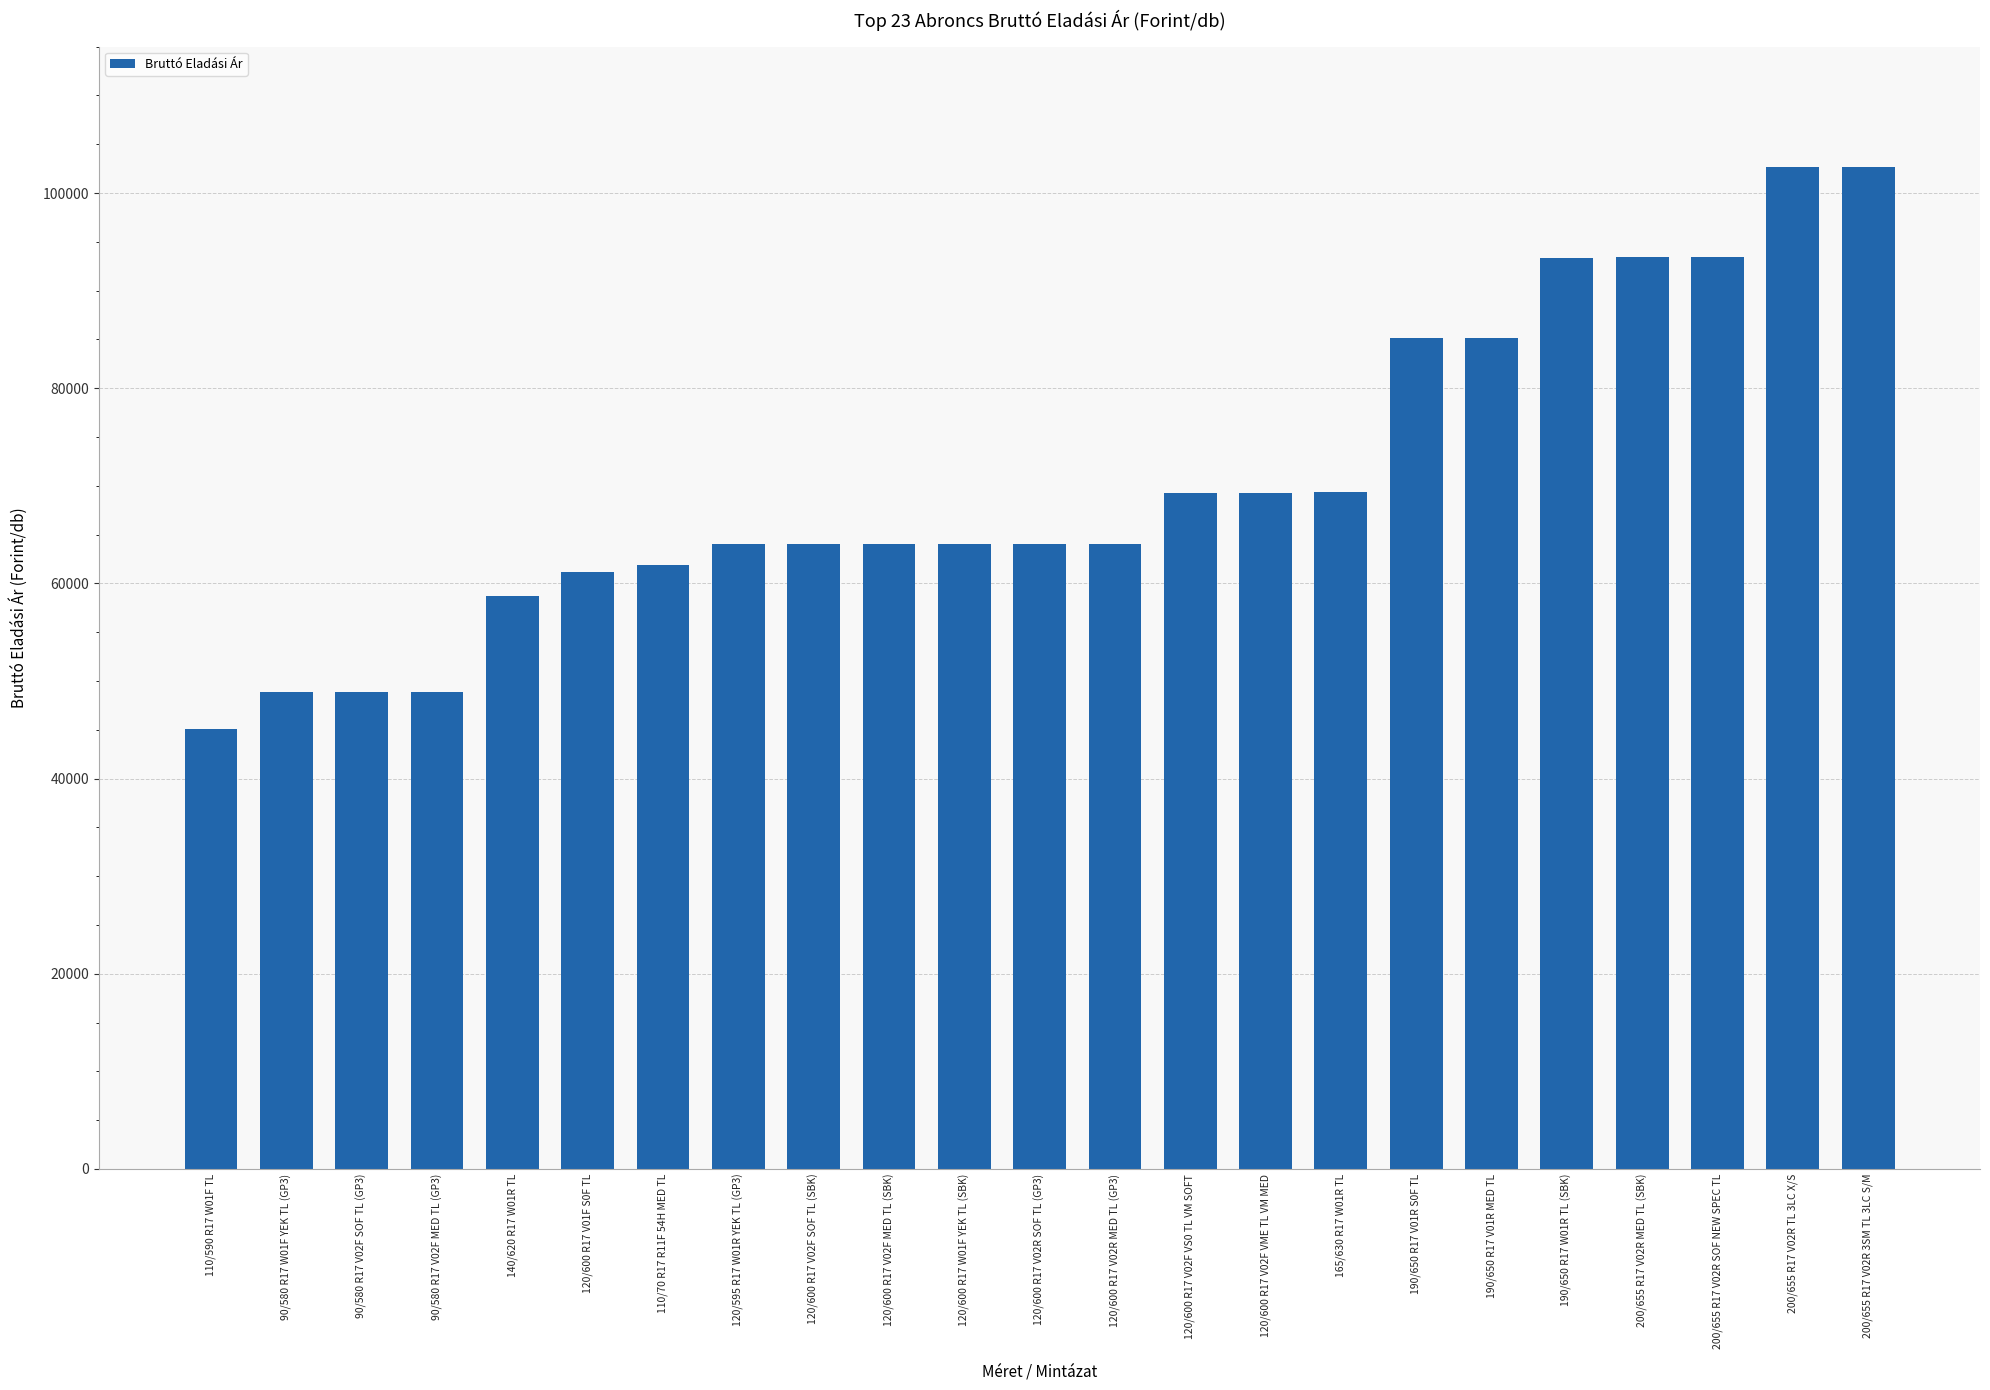

The value at 190/650 R17 V01R MED TL is 85109.0. True or false?

True